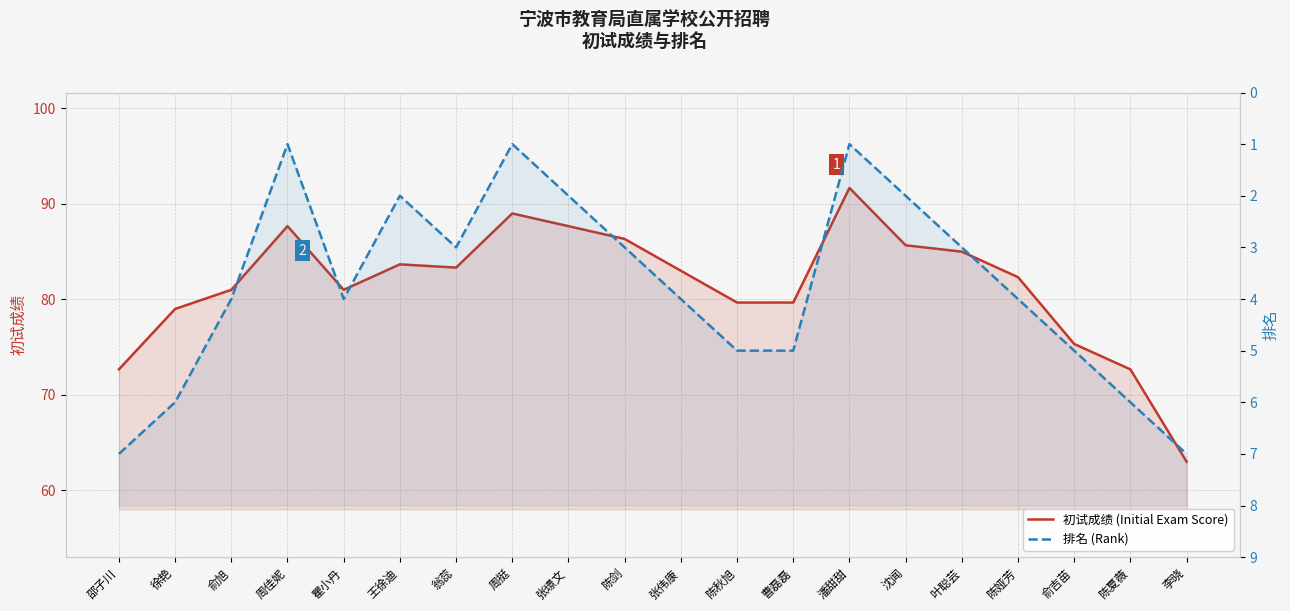

Reading left to right, transcribe all the data shown in this chart.

初试成绩 (Initial Exam Score): 72.7	79.0	81.0	87.7	81.0	83.7	83.3	89.0	87.7	86.3	83.0	79.7	79.7	91.7	85.7	85.0	82.3	75.3	72.7	63.0
排名 (Rank): 7.0	6.0	4.0	1.0	4.0	2.0	3.0	1.0	2.0	3.0	4.0	5.0	5.0	1.0	2.0	3.0	4.0	5.0	6.0	7.0